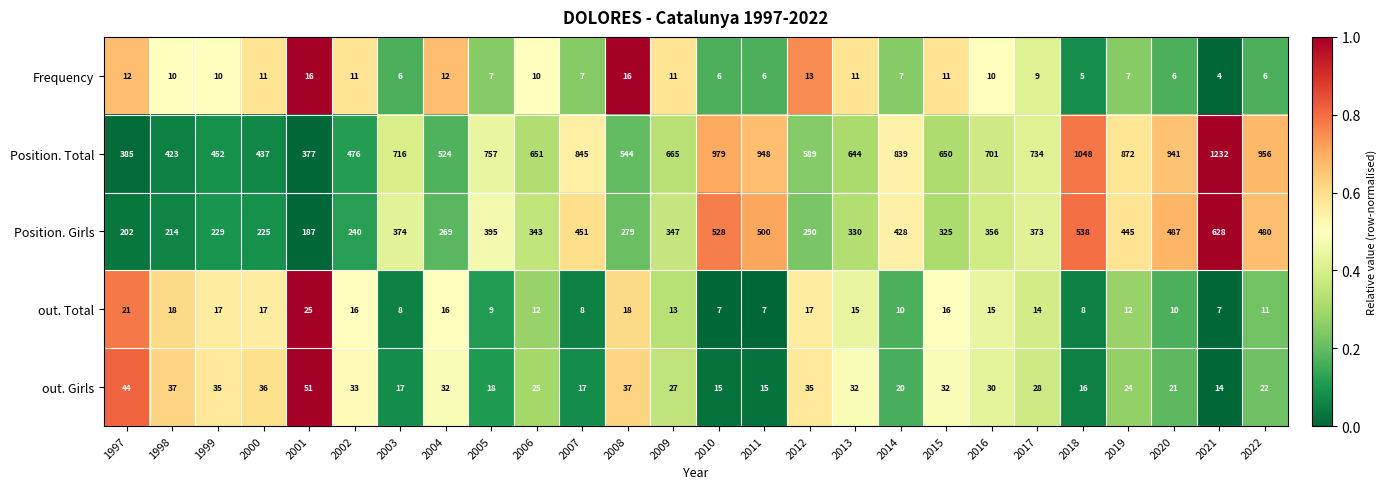

Which series has the largest total across all categories?

Position. Total